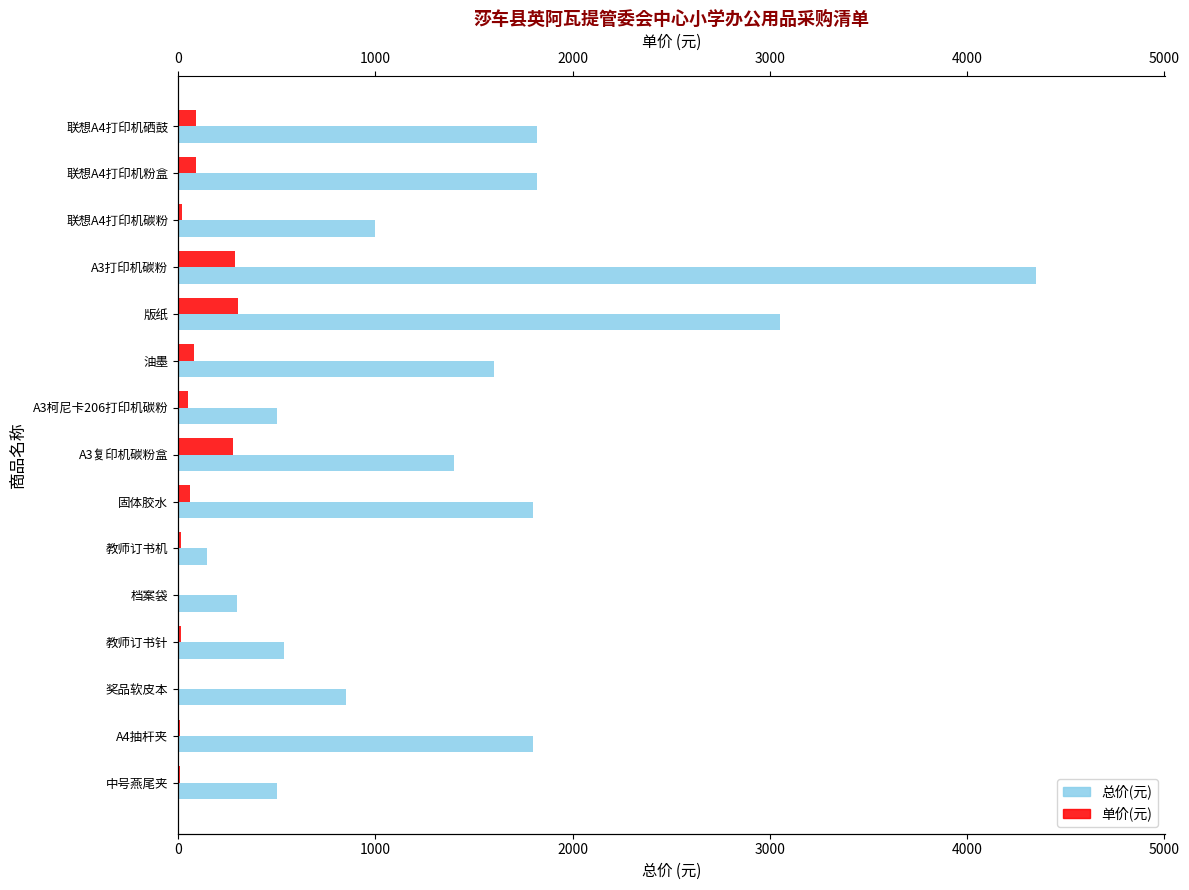

What is the spread (max minus min) of values at 固体胶水?

1740.0